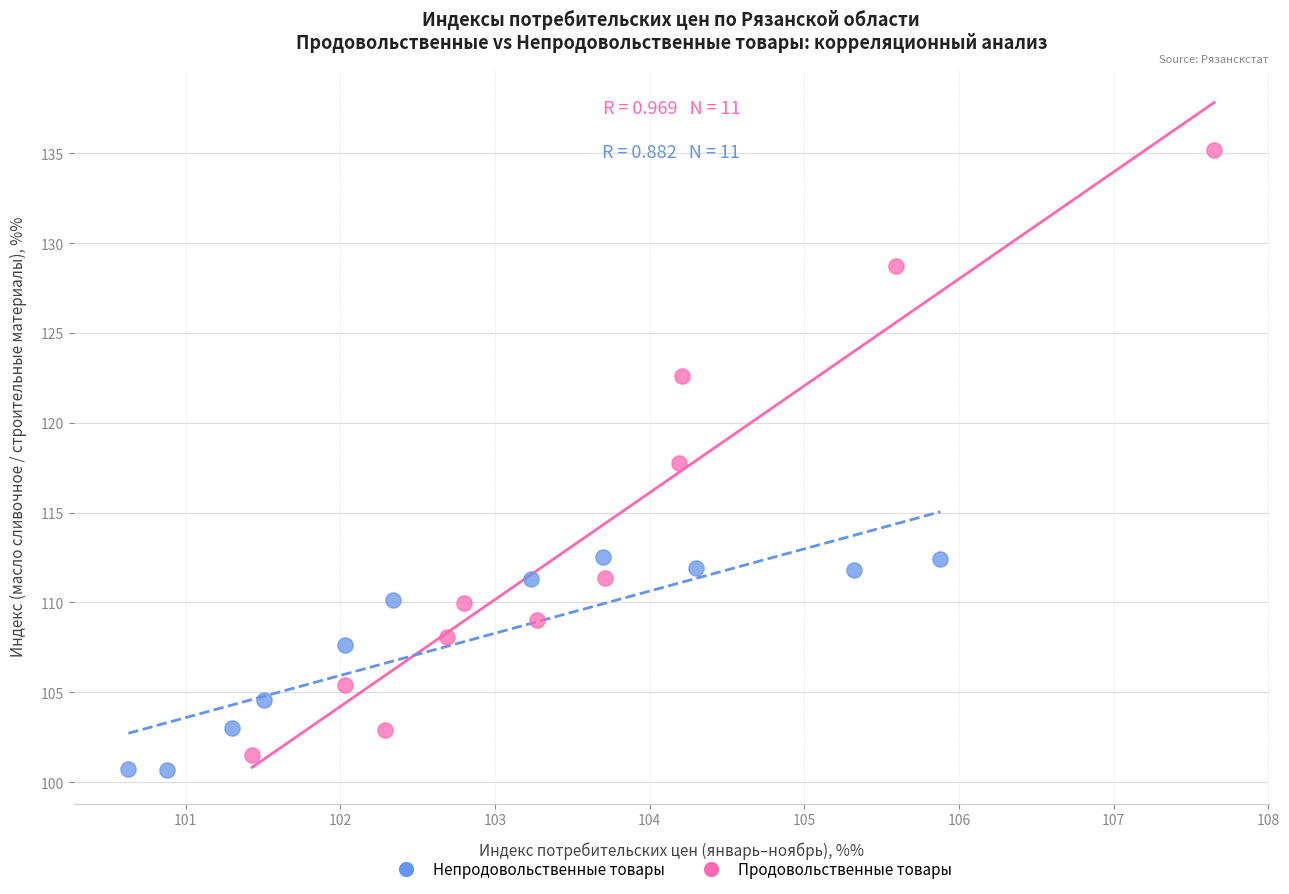

Which series reaches the maximum Y coordinate?

Продовольственные товары